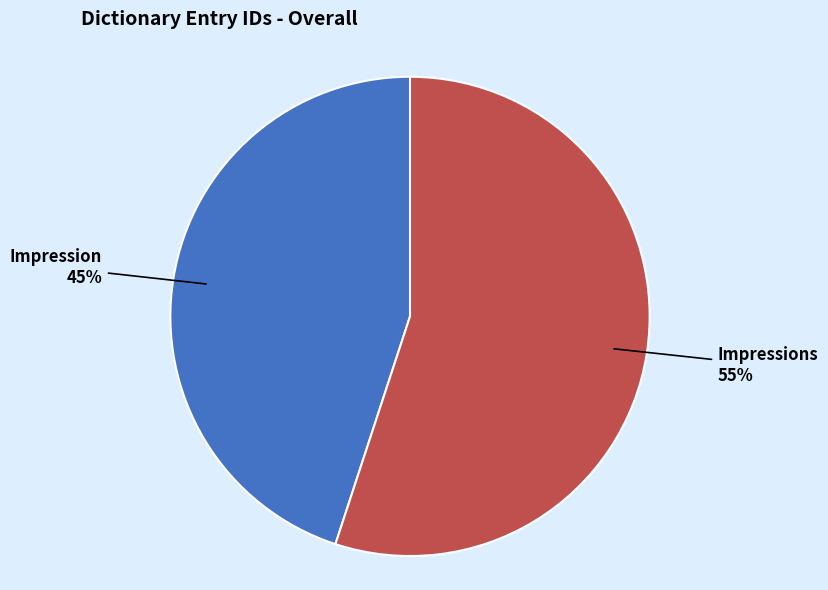

The Impressions slice represents 65% of the pie. True or false?

False